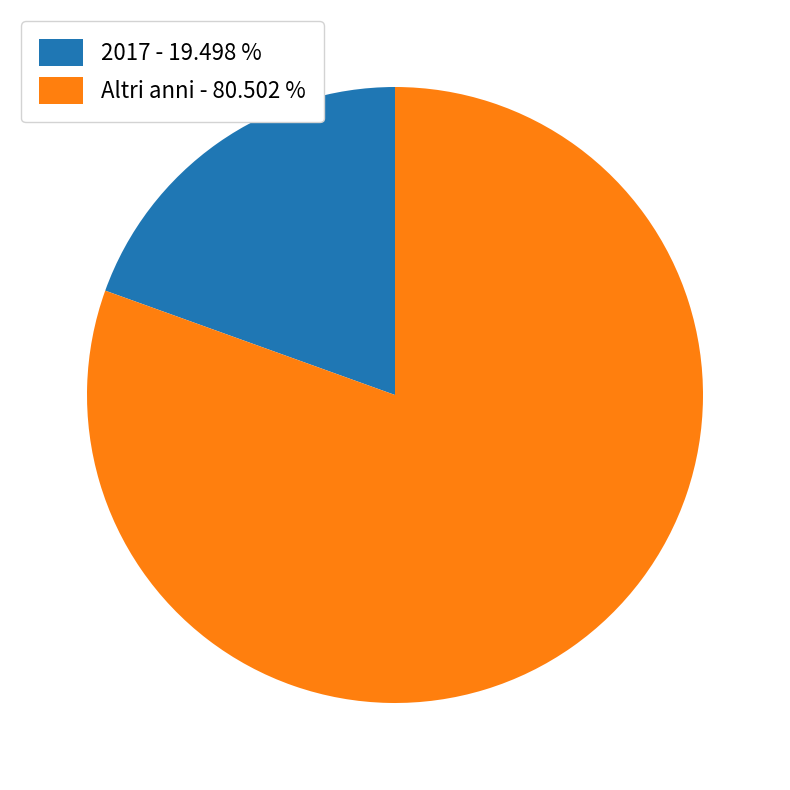

Combined, do Altri anni - 80.502 % and 2017 - 19.498 % account for over 50%?

Yes